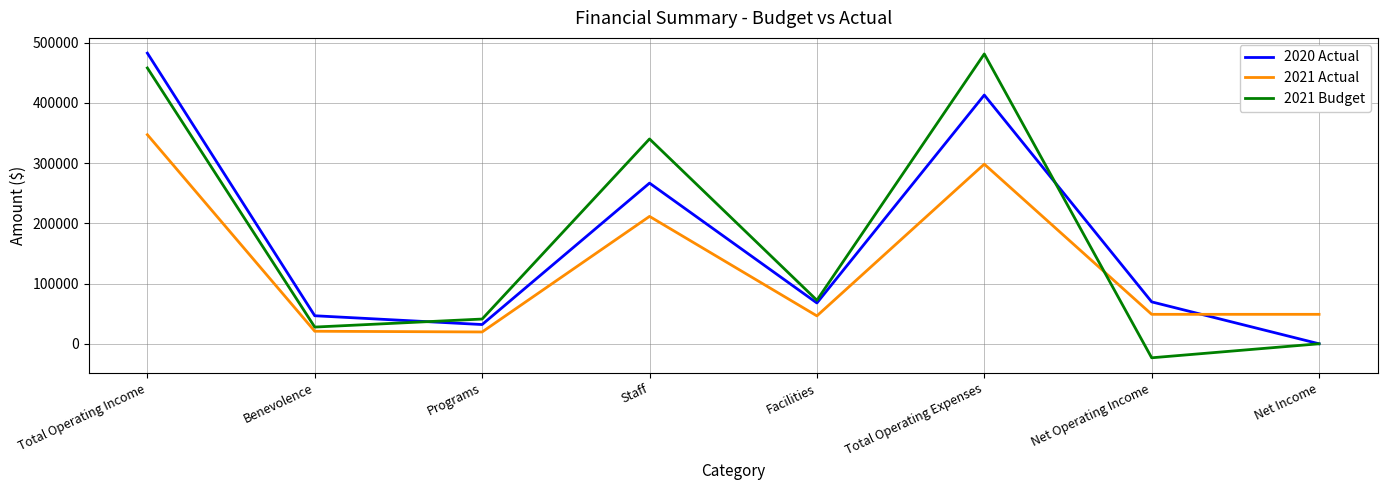

True or false: 2021 Actual has more than 1 interior local peaks.

True